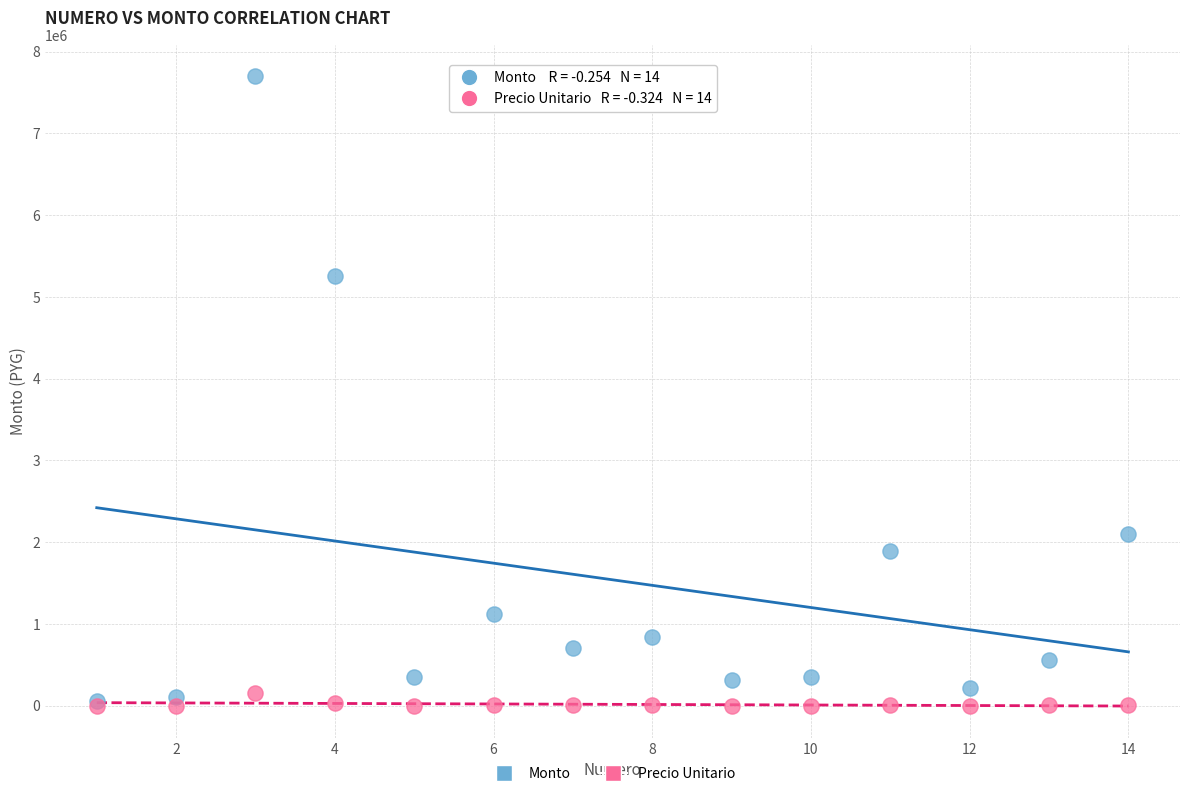

Which series has the largest Y range (max minus min)?

Monto